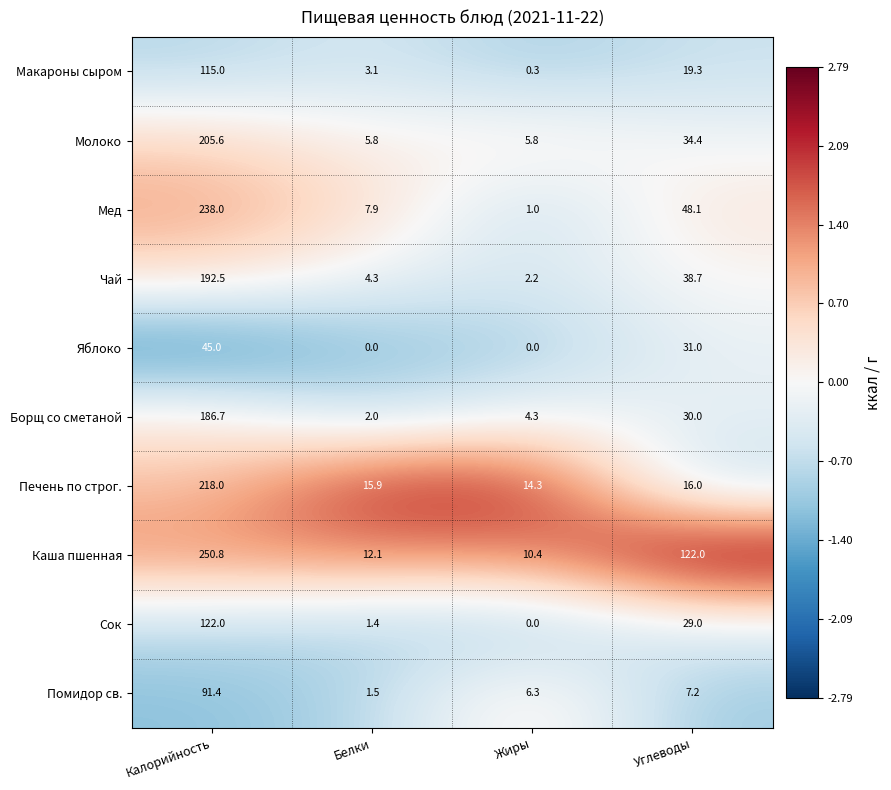

What is the difference between the highest and lowest values at Жиры?

14.3